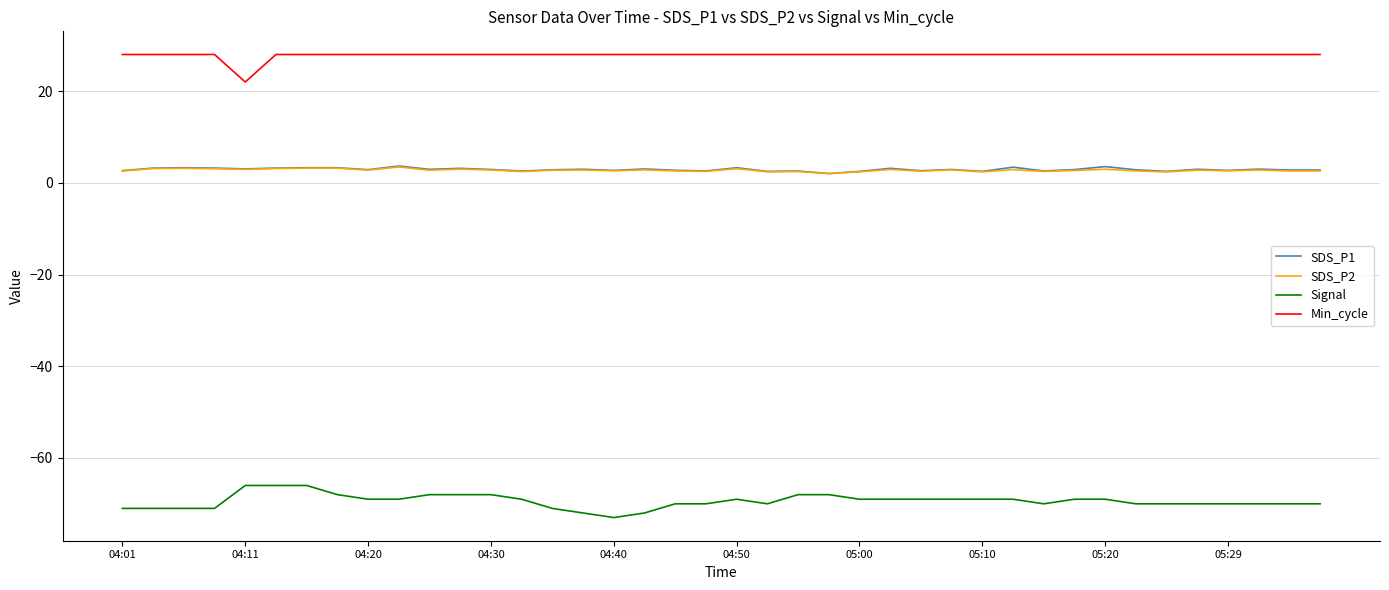

True or false: Signal and Min_cycle cross at least once.

False